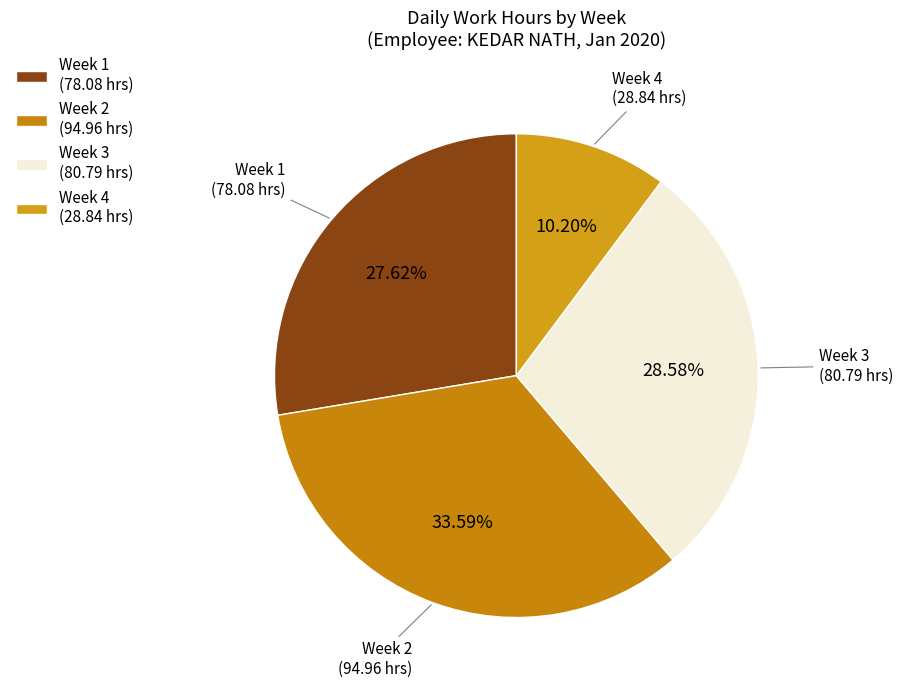

Rank the categories by value from lowest to highest.

Week 4 (28.84 hrs), Week 1 (78.08 hrs), Week 3 (80.79 hrs), Week 2 (94.96 hrs)